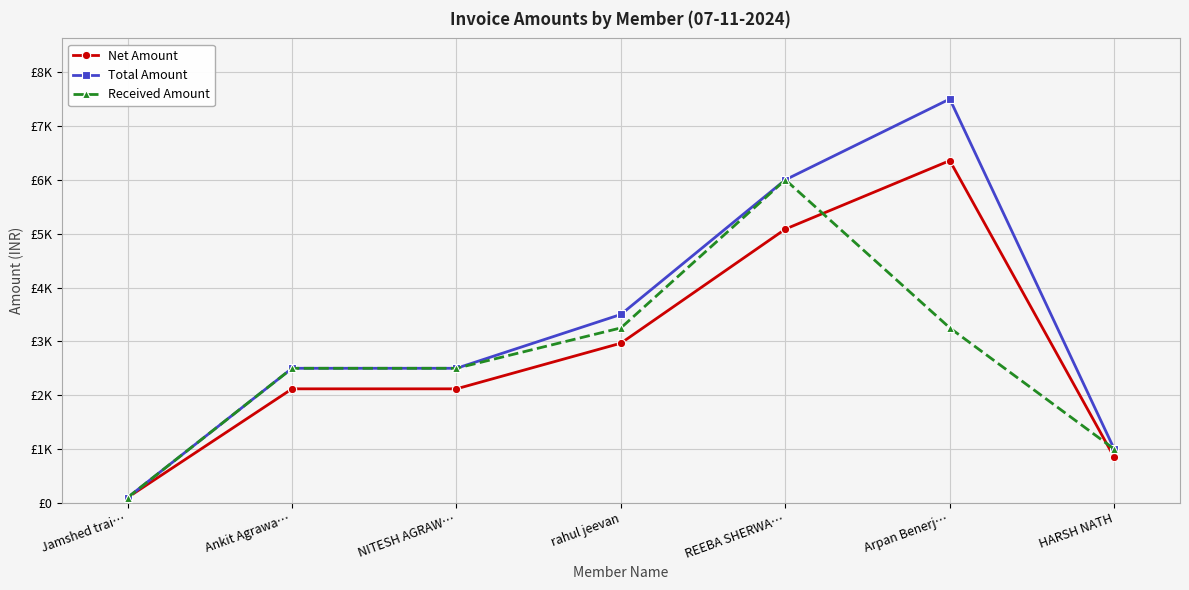

Is this an area chart (filled region under the line)?

No